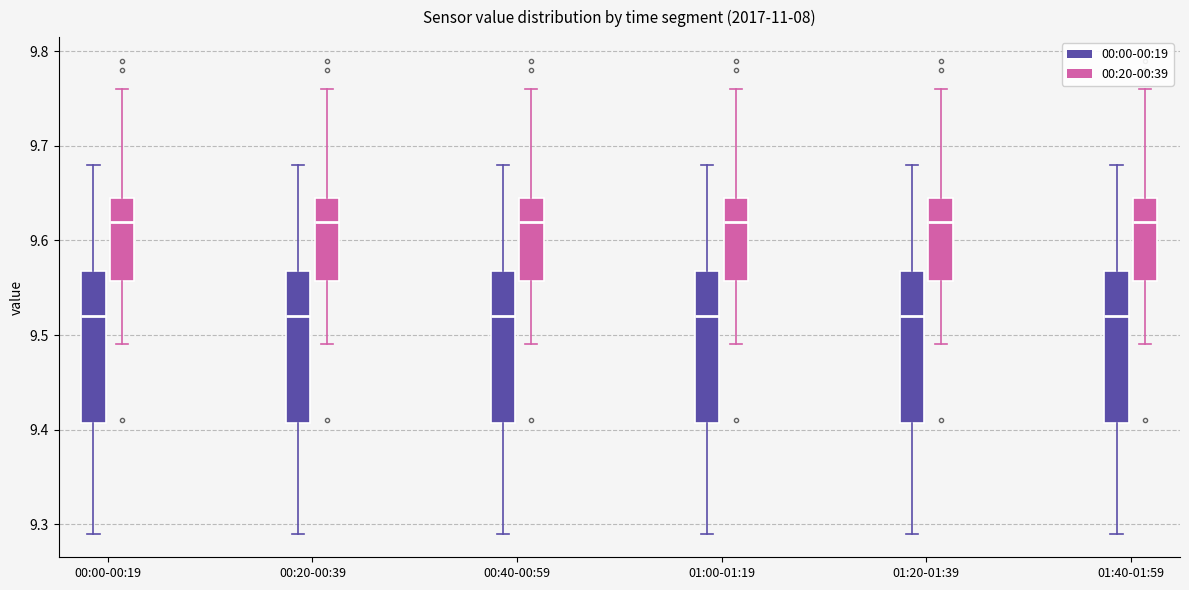

Reading left to right, read every box against the y-axis: the position of its median line, the range the box covers, and the ends of its whiskers. The values are not printed on the chart, so give them approximately, as read against the axis.

00:00-00:19 (00:00-00:19): median 9.52, box 9.41 to 9.57, whiskers 9.29 to 9.68
00:00-00:19 (00:20-00:39): median 9.62, box 9.56 to 9.65, whiskers 9.49 to 9.76
00:20-00:39 (00:00-00:19): median 9.52, box 9.41 to 9.57, whiskers 9.29 to 9.68
00:20-00:39 (00:20-00:39): median 9.62, box 9.56 to 9.65, whiskers 9.49 to 9.76
00:40-00:59 (00:00-00:19): median 9.52, box 9.41 to 9.57, whiskers 9.29 to 9.68
00:40-00:59 (00:20-00:39): median 9.62, box 9.56 to 9.65, whiskers 9.49 to 9.76
01:00-01:19 (00:00-00:19): median 9.52, box 9.41 to 9.57, whiskers 9.29 to 9.68
01:00-01:19 (00:20-00:39): median 9.62, box 9.56 to 9.65, whiskers 9.49 to 9.76
01:20-01:39 (00:00-00:19): median 9.52, box 9.41 to 9.57, whiskers 9.29 to 9.68
01:20-01:39 (00:20-00:39): median 9.62, box 9.56 to 9.65, whiskers 9.49 to 9.76
01:40-01:59 (00:00-00:19): median 9.52, box 9.41 to 9.57, whiskers 9.29 to 9.68
01:40-01:59 (00:20-00:39): median 9.62, box 9.56 to 9.65, whiskers 9.49 to 9.76